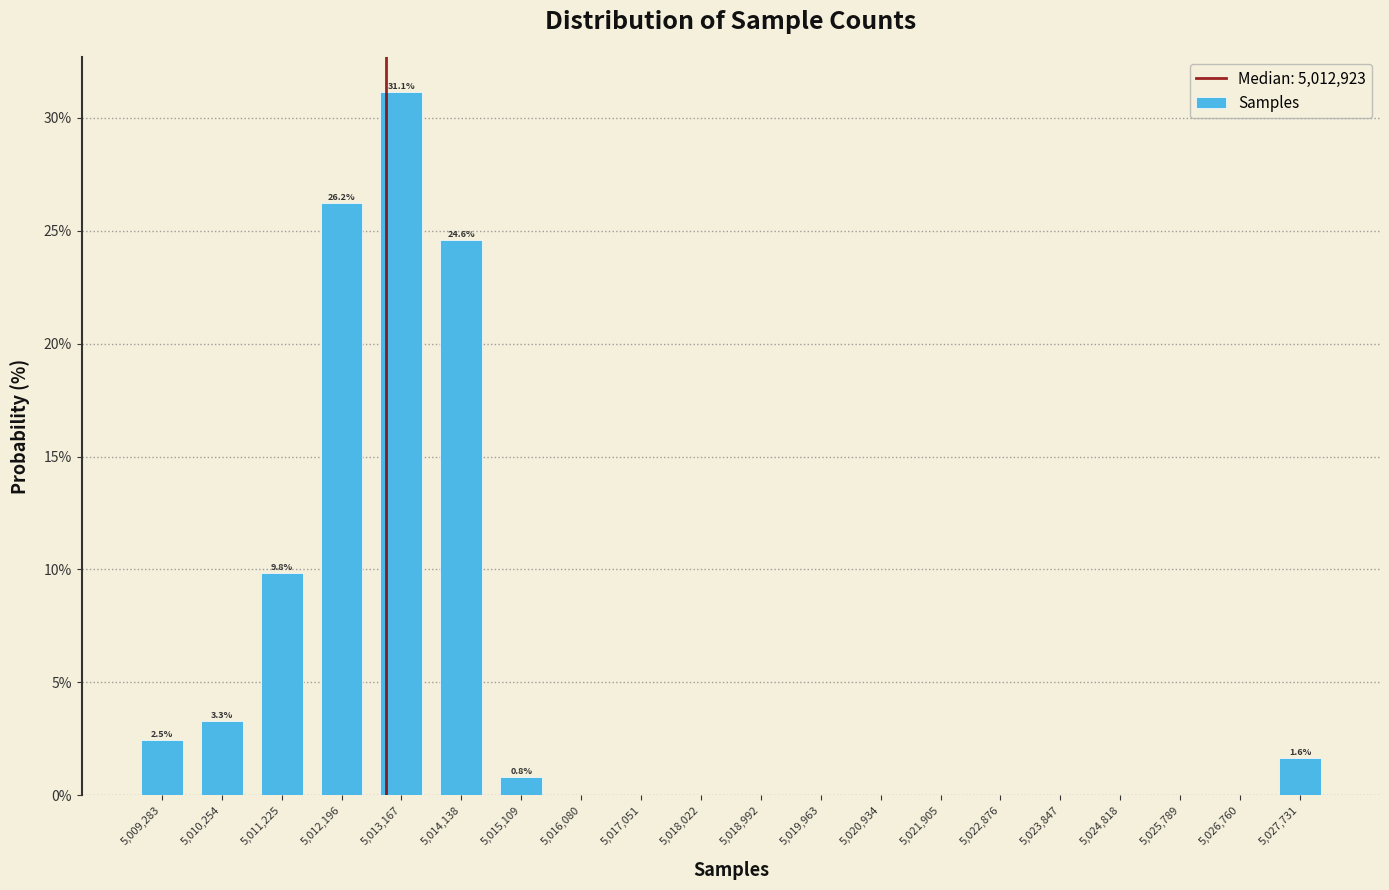

Which range on the x-axis has the tallest bar?

5012700 to 5013700